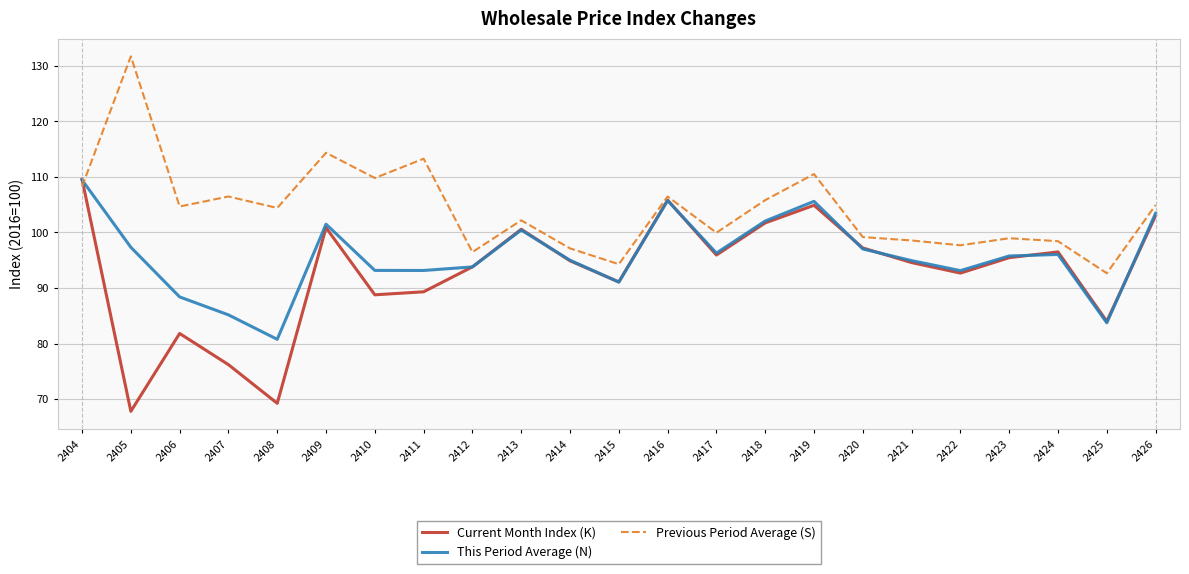

In This Period Average (N), how many points are higher than both neighbors (excluding endpoints)?

5